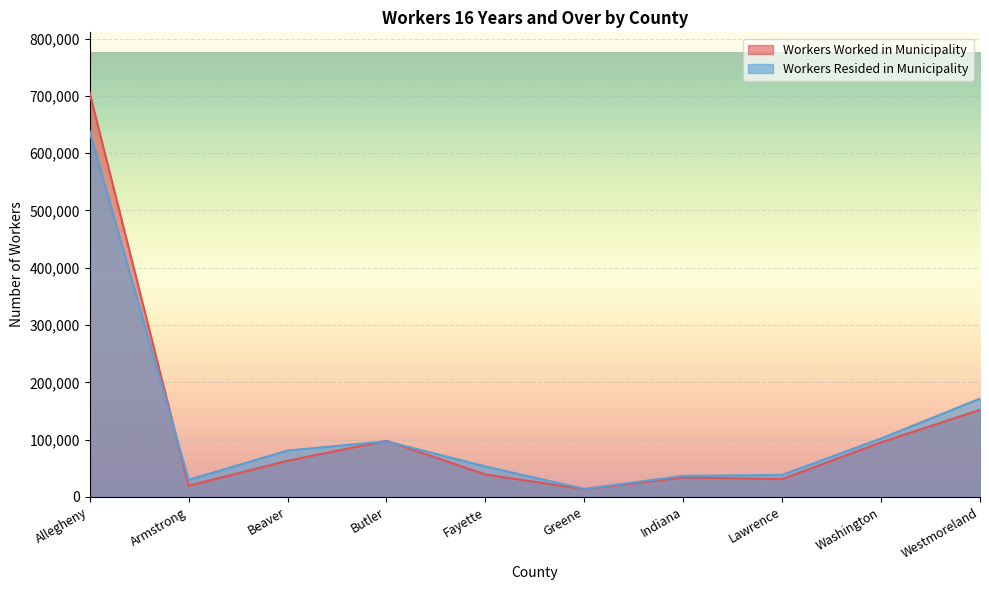

Read the Workers Worked in Municipality value at Fayette.

39086